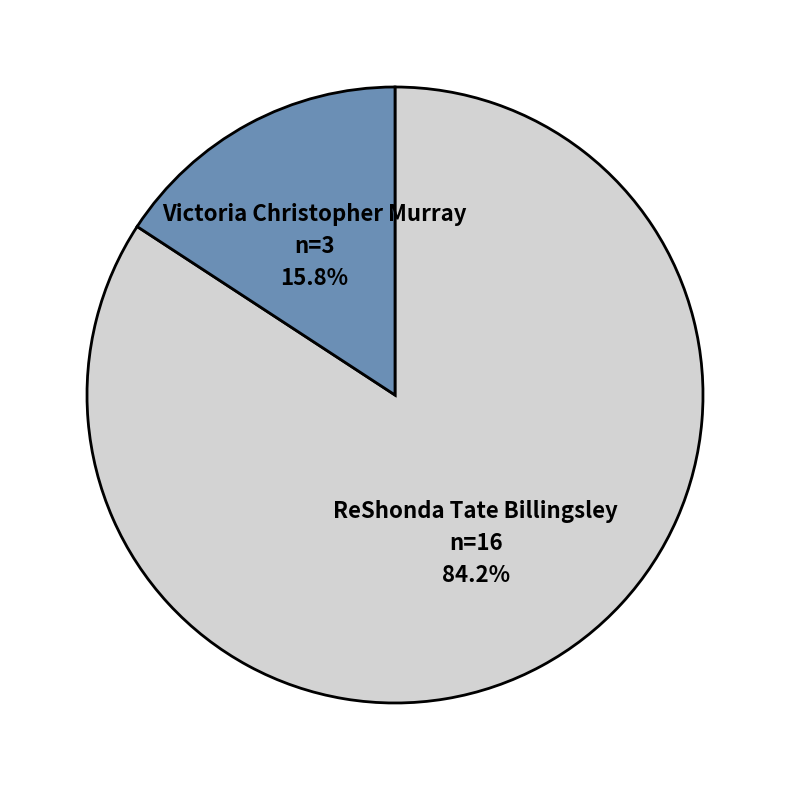

Is Victoria Christopher Murray the majority of the pie?

No